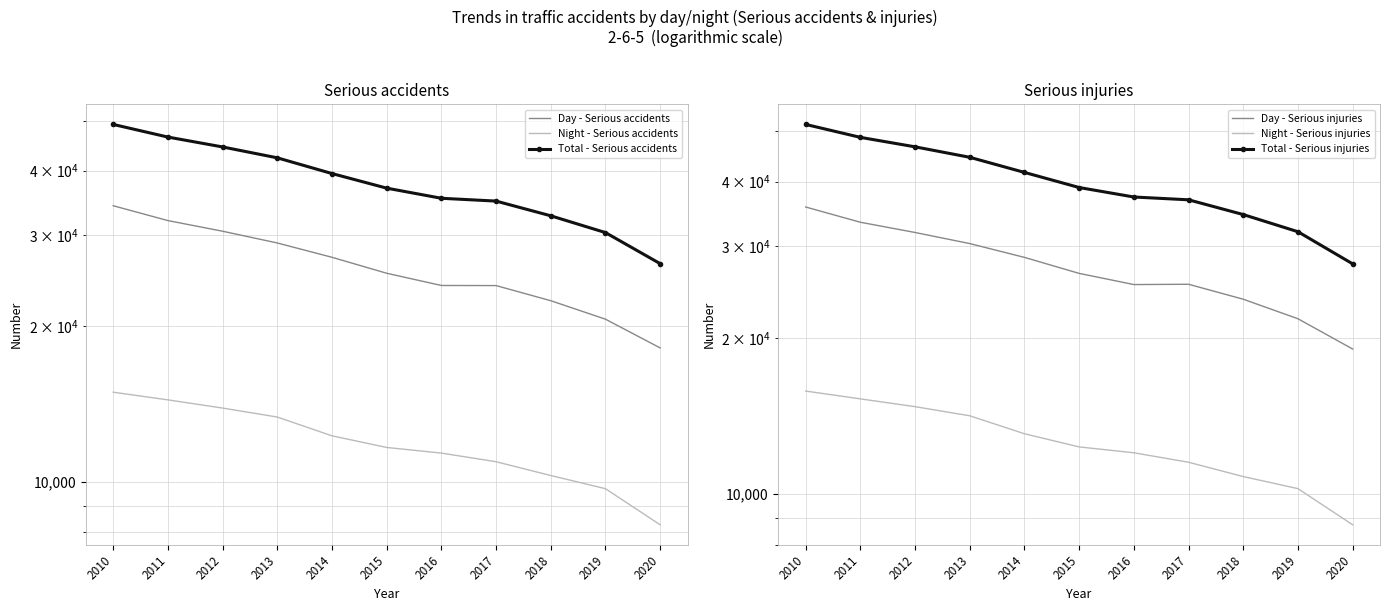

Which series has the largest range (max minus min)?

Total - Serious injuries